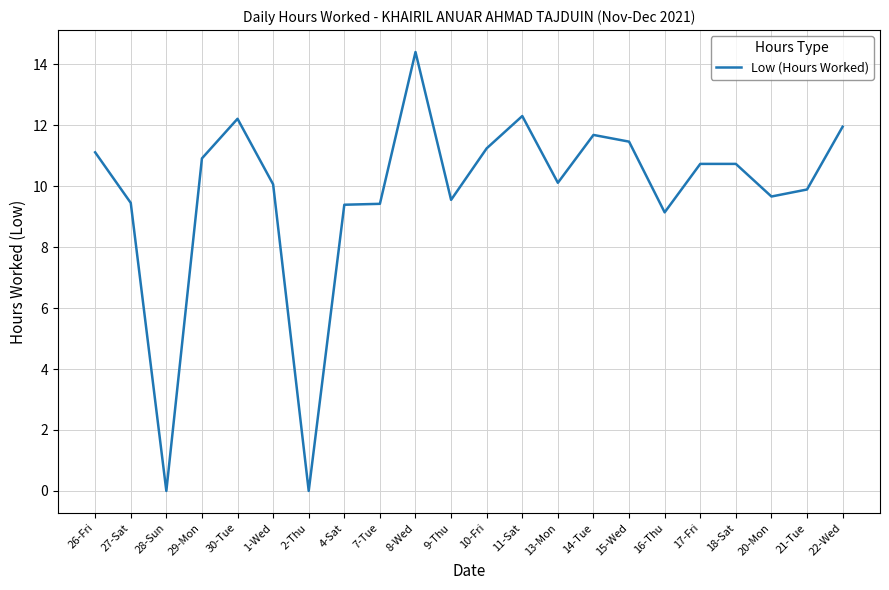

True or false: there are more than 1 points higher than both neighbors.

True